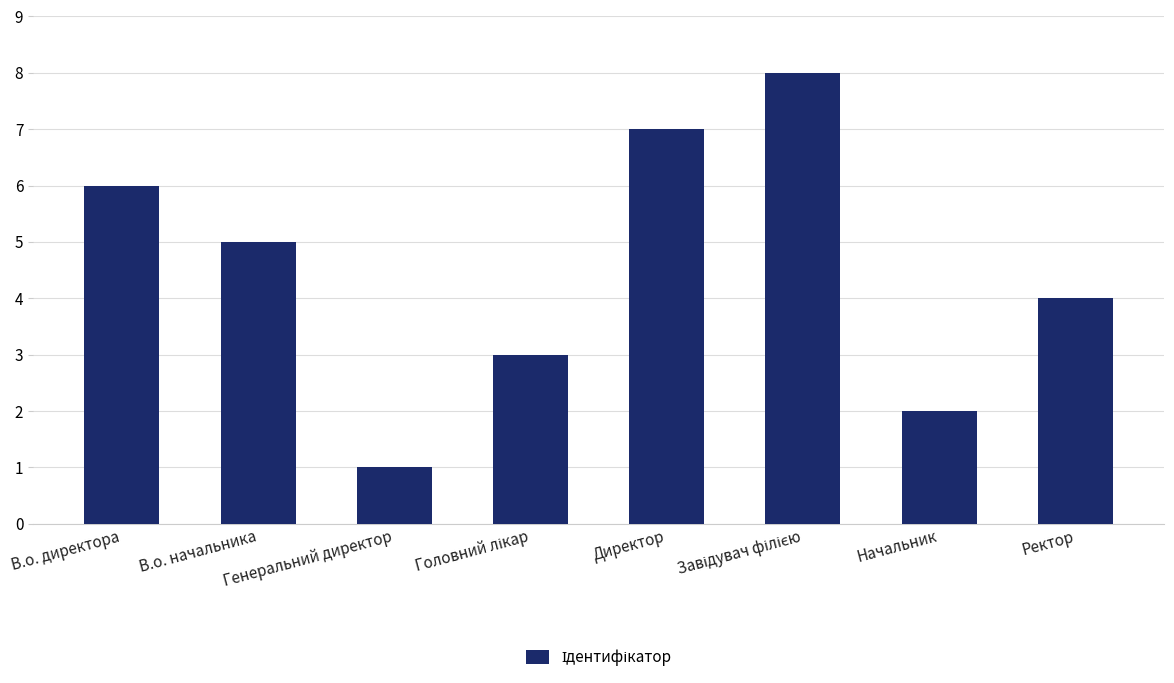

What is the greatest value displayed?

8